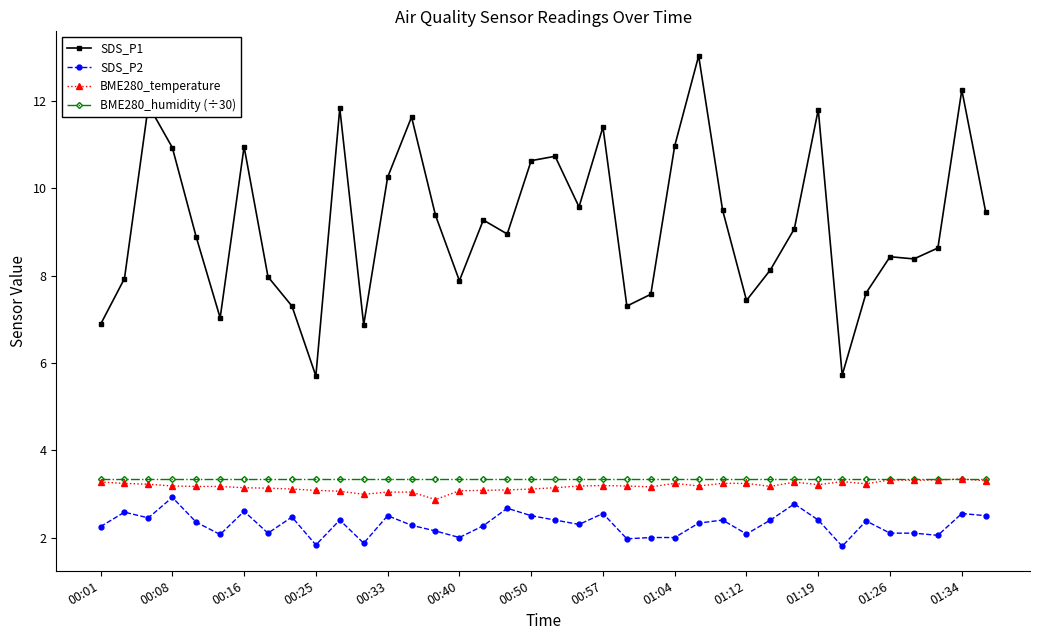

Which series has the largest total across all categories?

SDS_P1